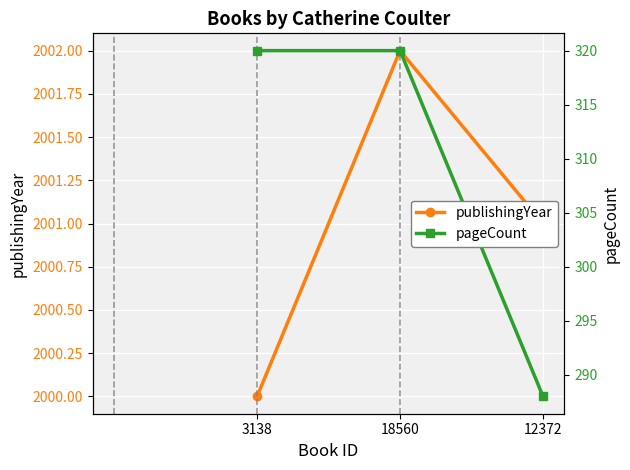

Count the publishingYear values in the range 2000 to 2002.

3